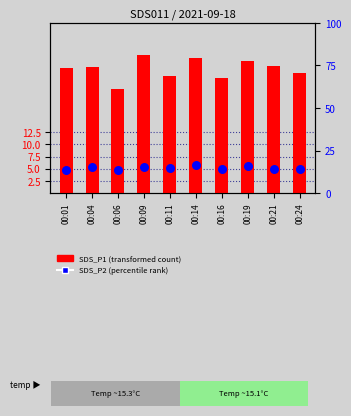

Is the value of SDS_P2 (percentile rank) at 00:14 greater than the value of SDS_P1 (transformed count) at 00:19?

No